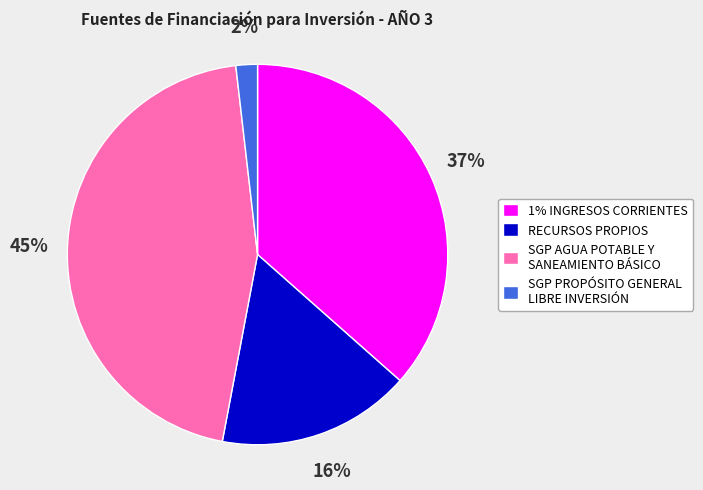

Is the sum of RECURSOS PROPIOS and SGP AGUA POTABLE Y SANEAMIENTO BÁSICO greater than half?

Yes